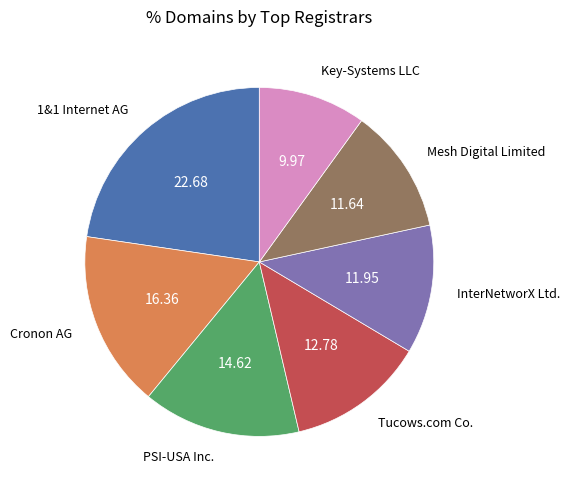

Is there any slice that represents more than half of the pie?

No